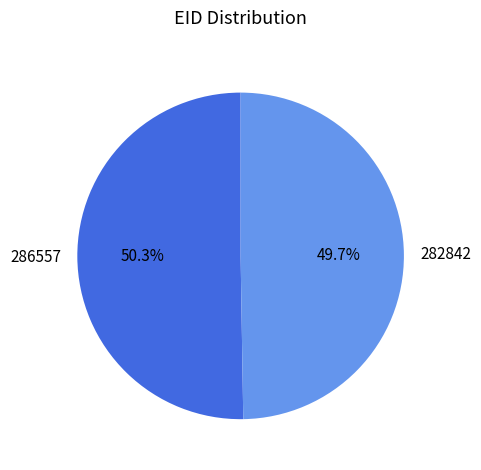

What is the smallest slice in the pie chart?

282842